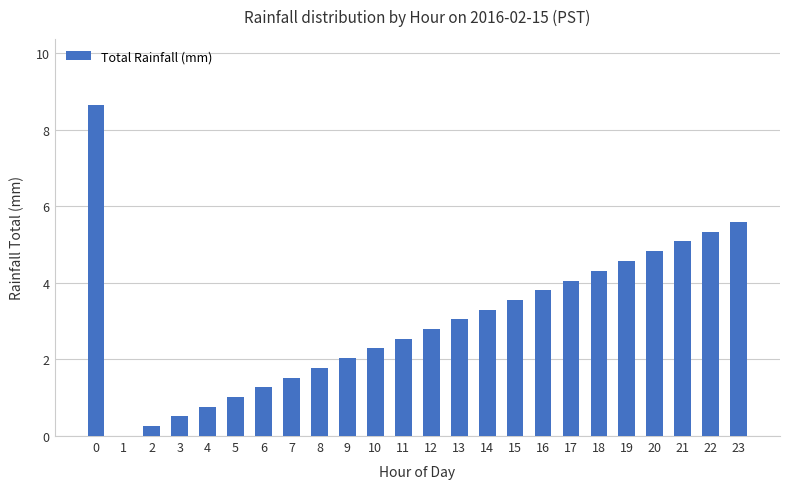

Is it true that the value at 0 is 5.5?

False